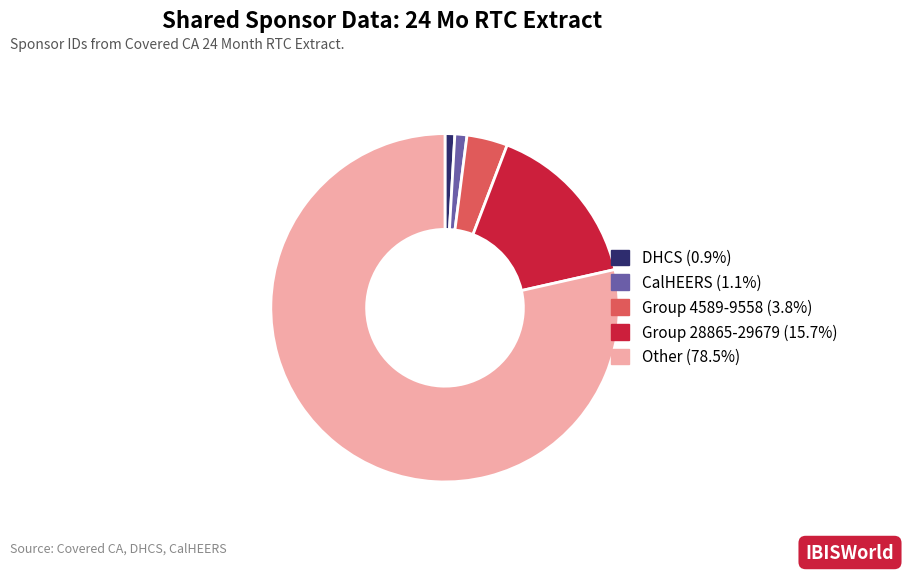

Is there any slice that represents more than half of the pie?

Yes